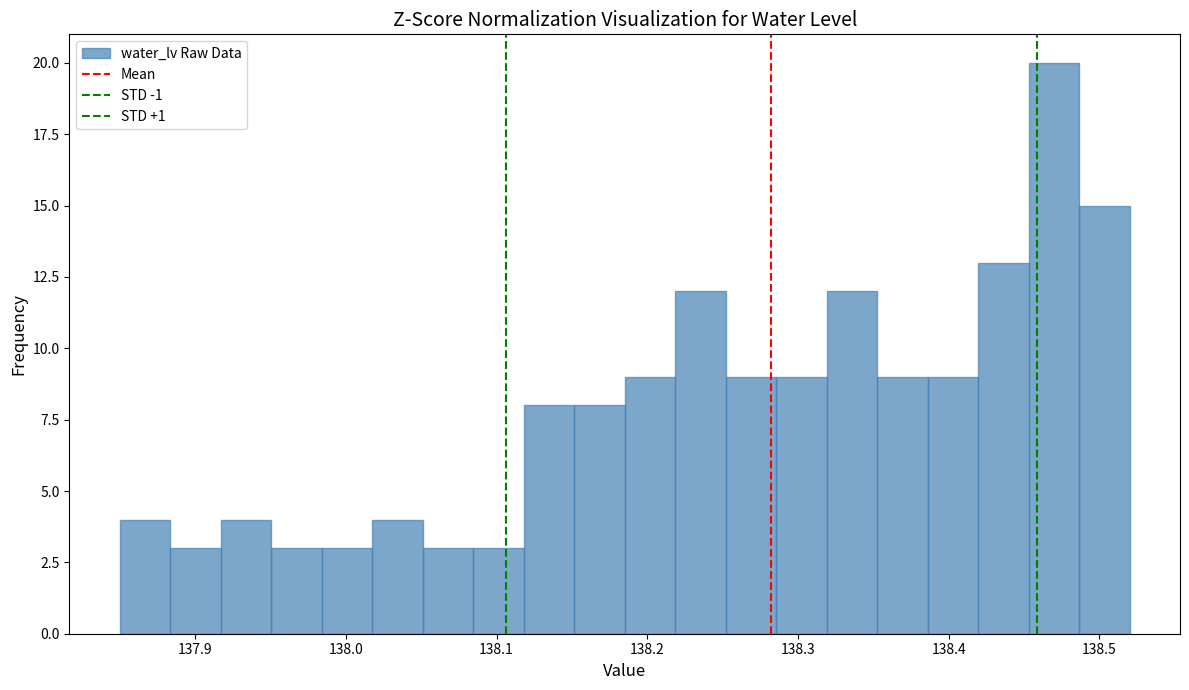

Around what value on the x-axis is the tallest bar? Give the approximate position of its centre, as read against the axis.

138.47